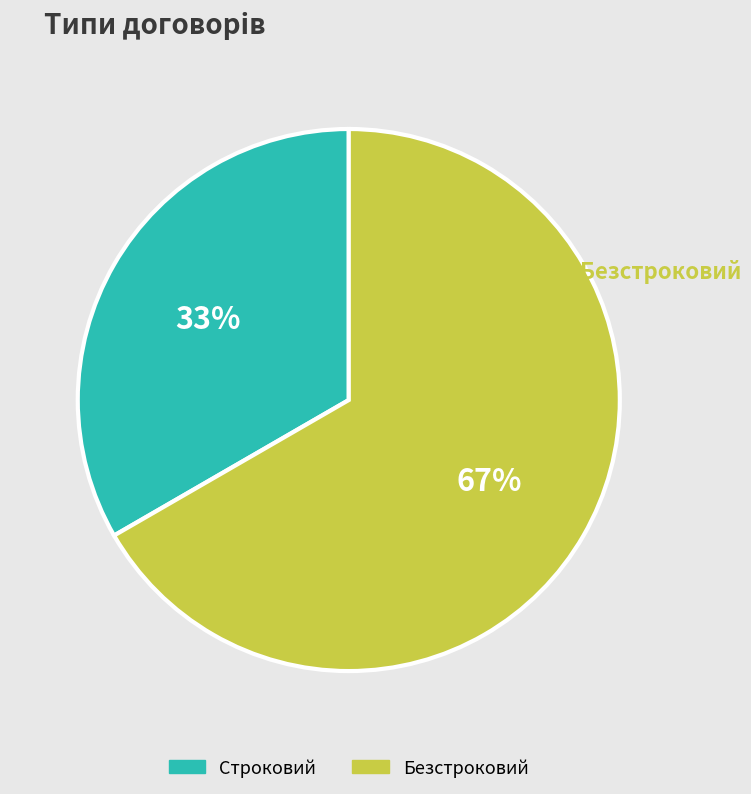

Do Строковий and Безстроковий together represent more than half of the pie?

Yes